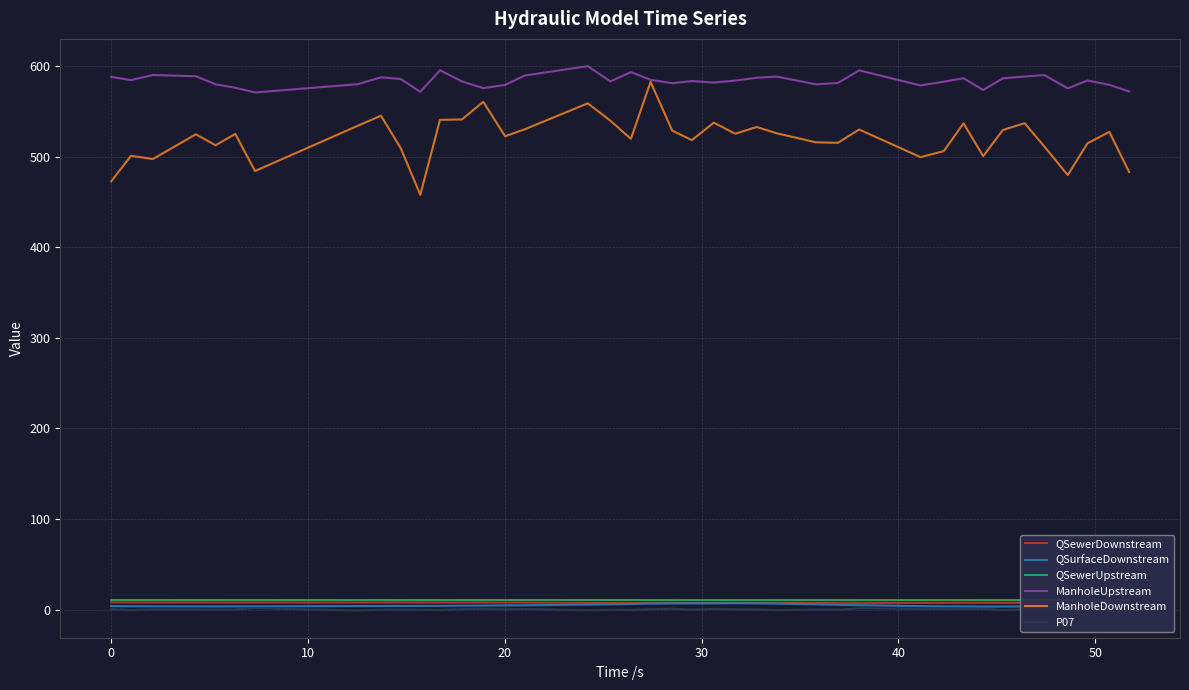

What is the lowest value of the ManholeUpstream series?

570.9